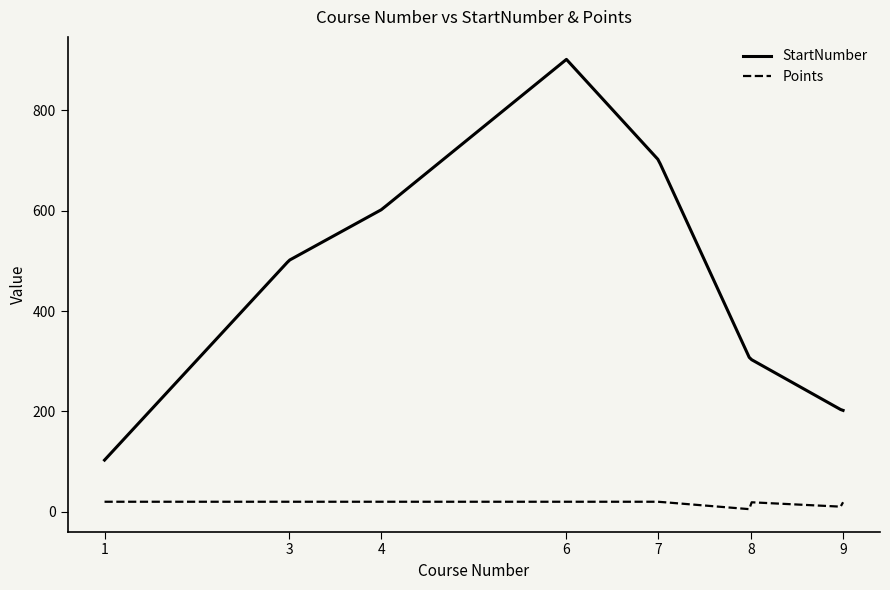

Which series has the largest range (max minus min)?

StartNumber